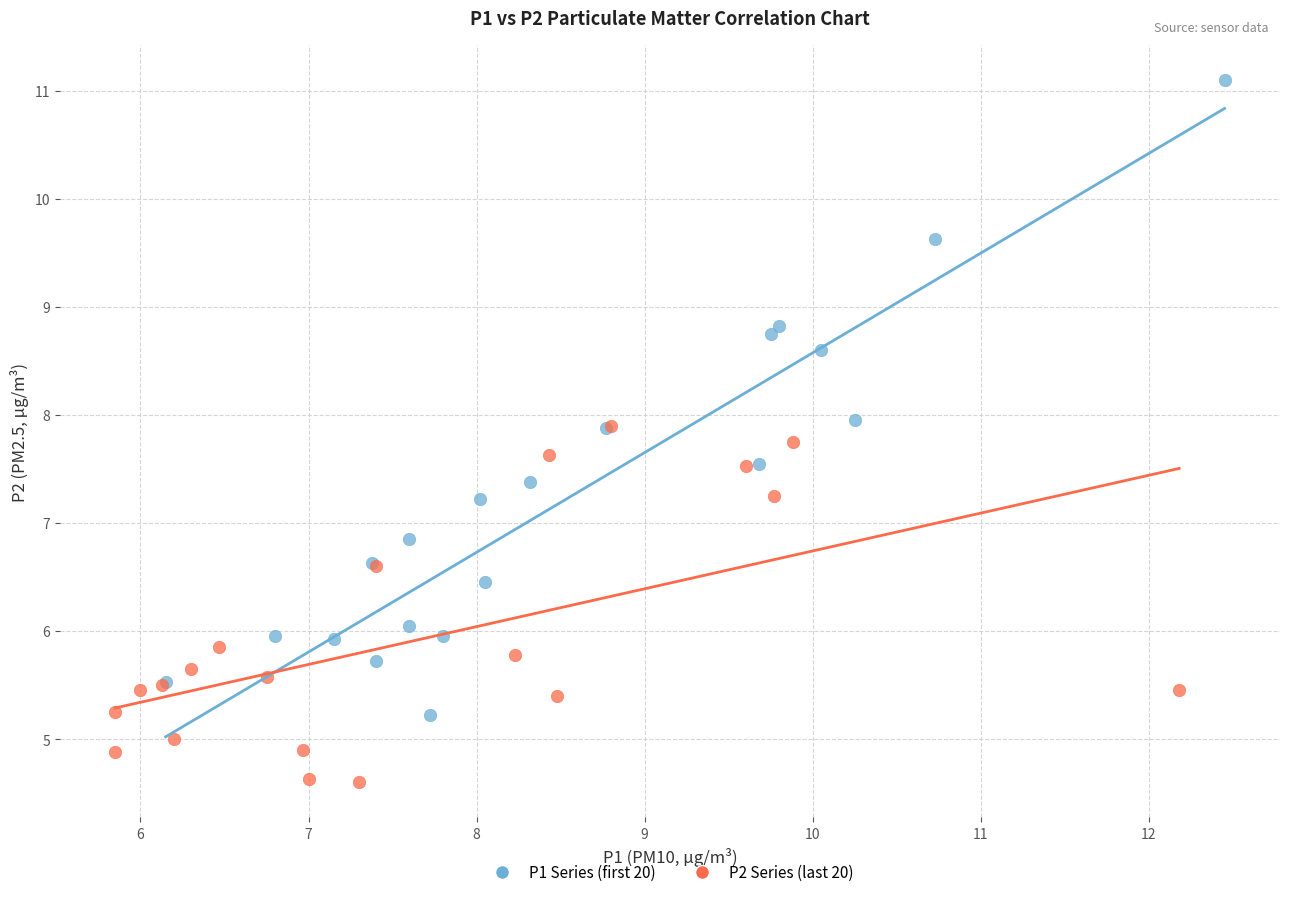

Which series reaches the minimum Y coordinate?

P2 Series (last 20)